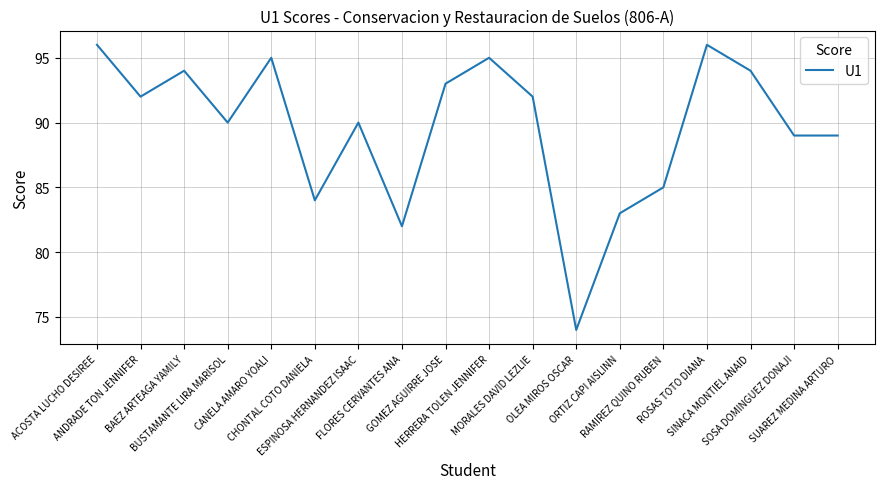

True or false: the data shows 117 at RAMIREZ QUINO RUBEN.

False